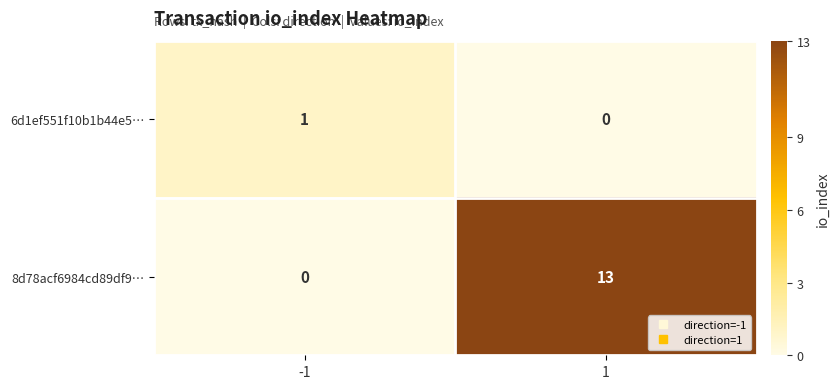

What is the greatest value displayed?

13